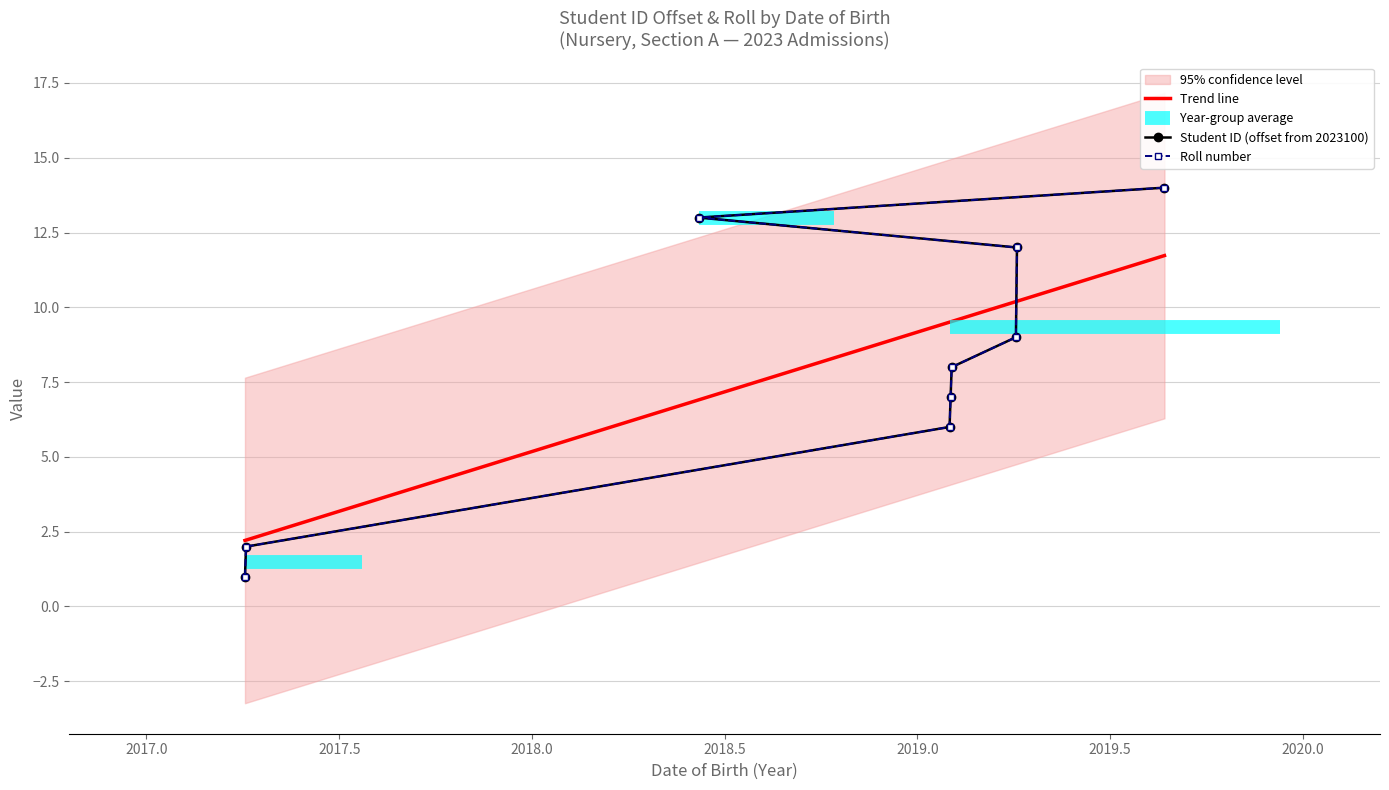

The value of student_id at 2019-04-03 is 9. True or false?

True